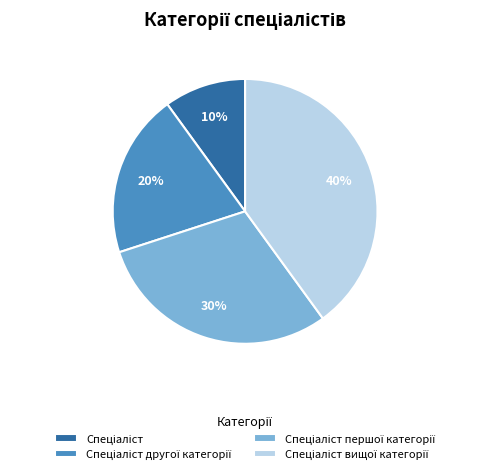

Is there a majority slice in this chart?

No